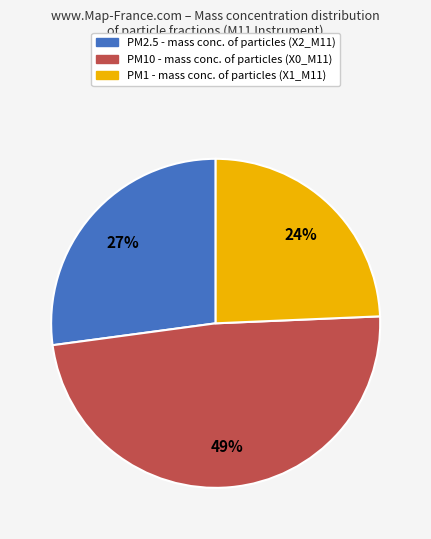

To the nearest percent, what is the average slice percentage?

33%